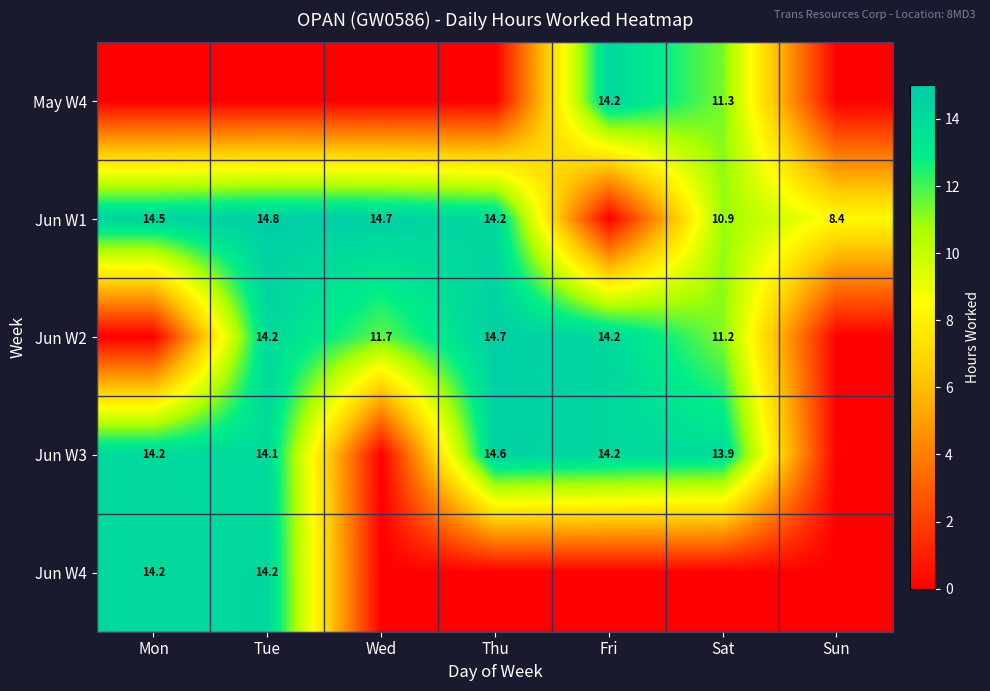

Is it true that Jun W3 equals 25.0 at Thu?

False